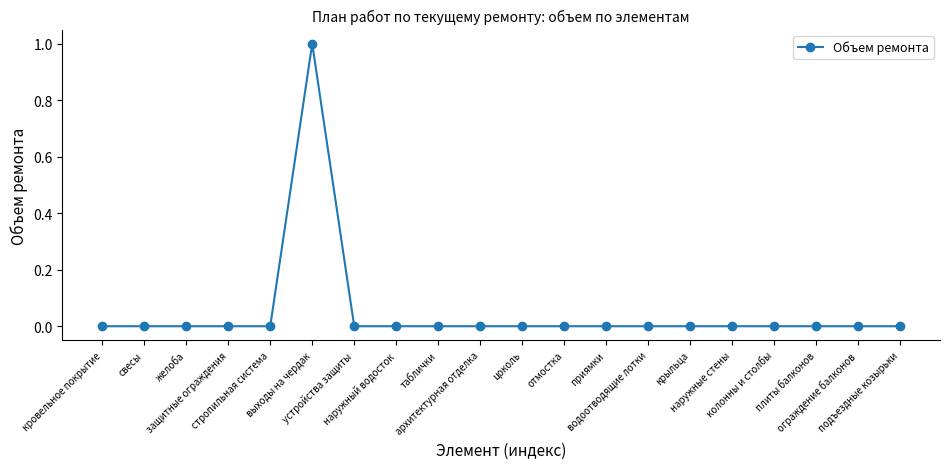

The chart shows a value of 0 at цоколь. True or false?

True